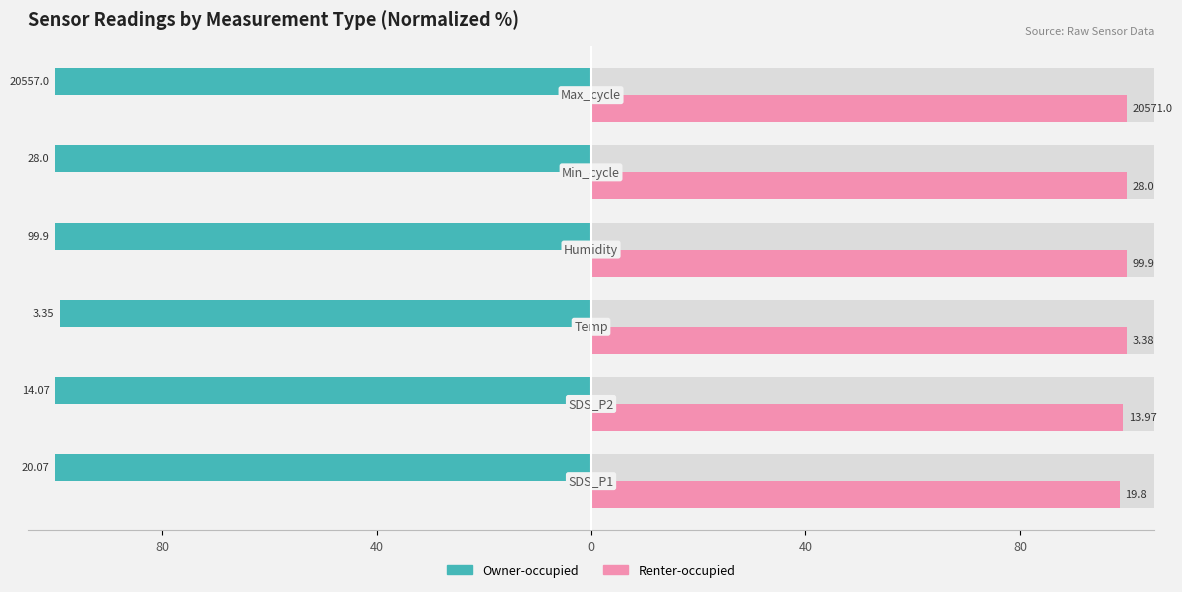

What is the highest value of the Owner-occupied series?

-99.1